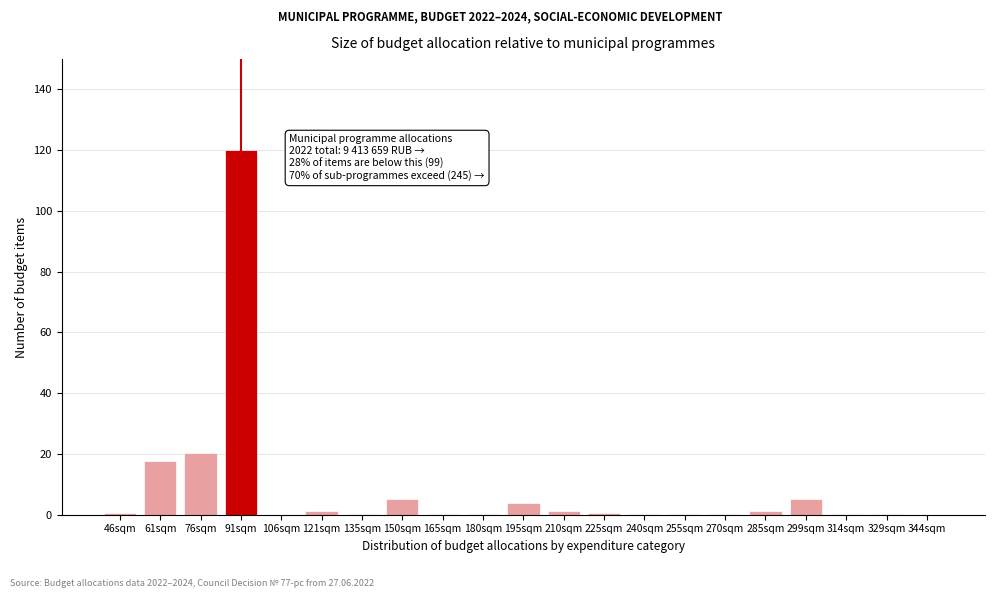

What is the sum of all values?

178.1